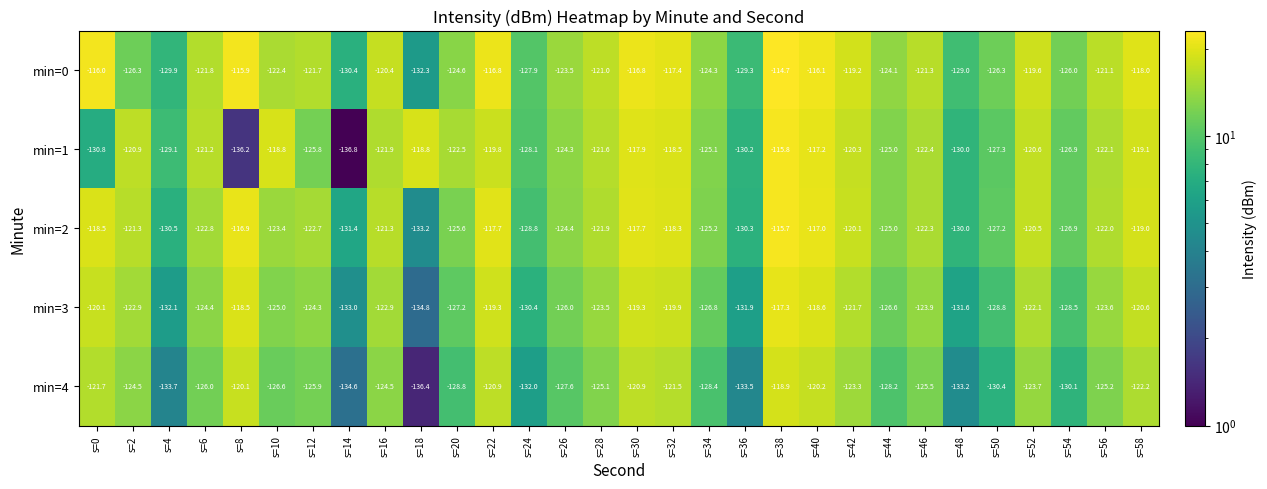

True or false: min=1 has a value of -118.8 at s=10.

True